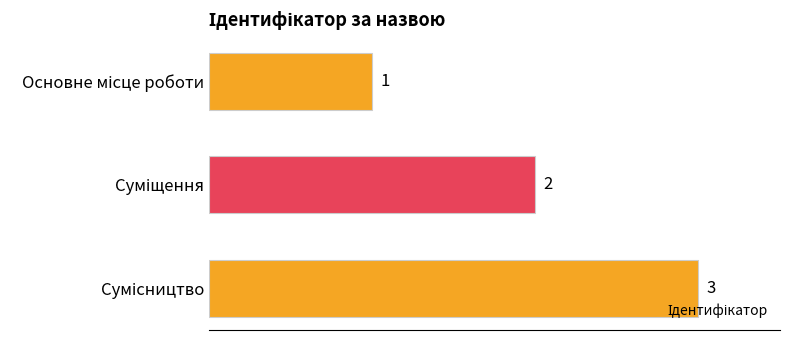

Count the values in the range 1 to 3.

3